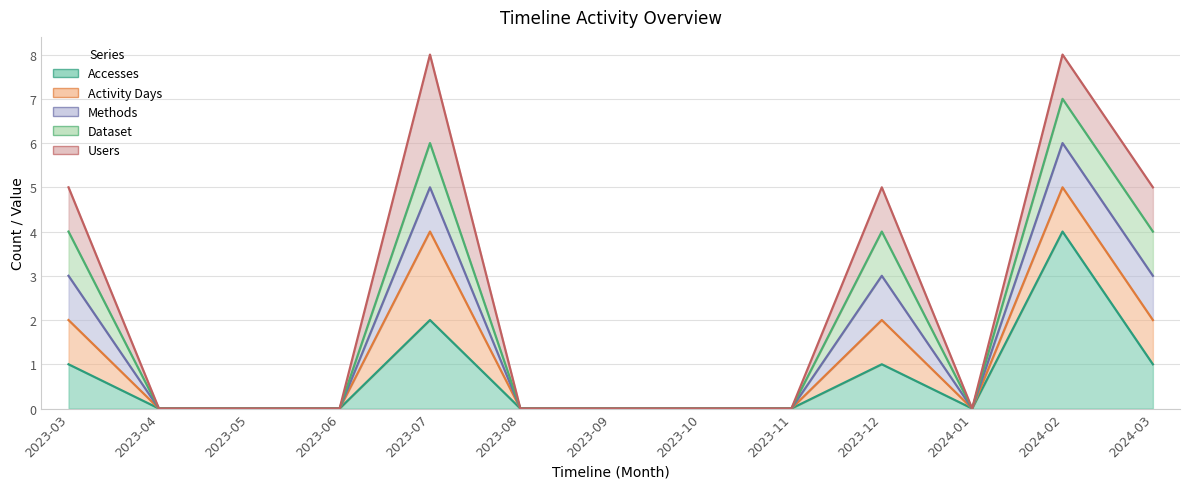

True or false: Methods has a value of 0 at 2023-04.

True